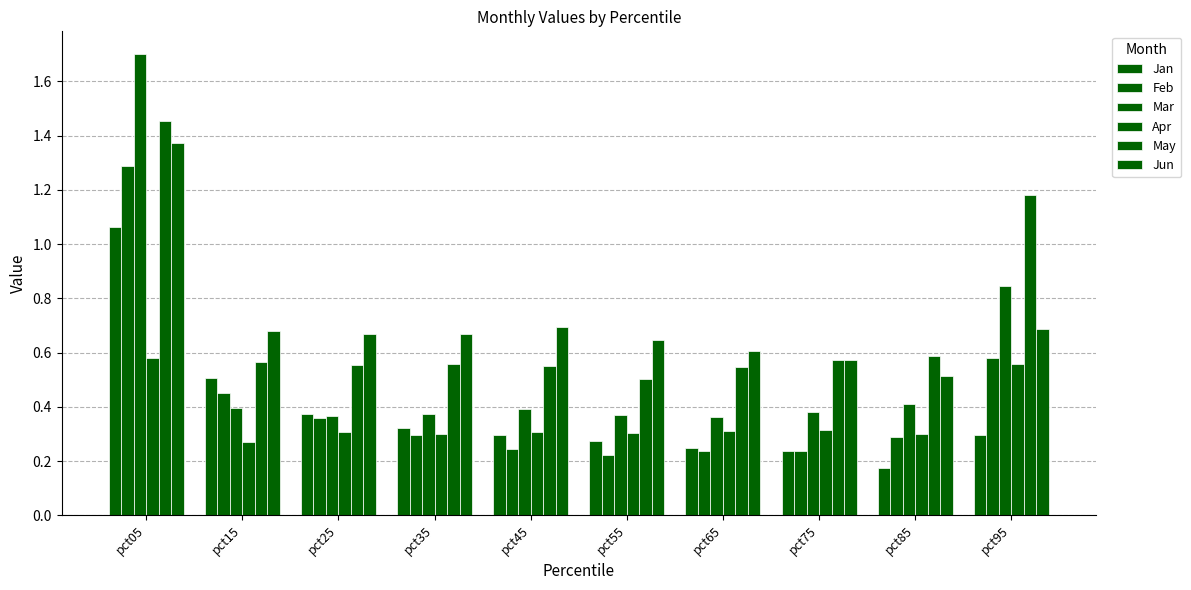

Does the chart contain any negative values?

No